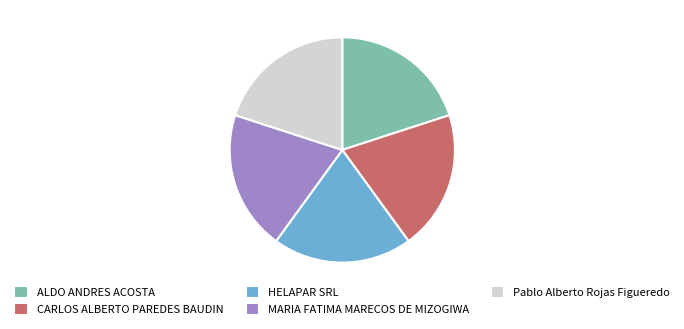

Do ALDO ANDRES ACOSTA and HELAPAR SRL together represent more than half of the pie?

No